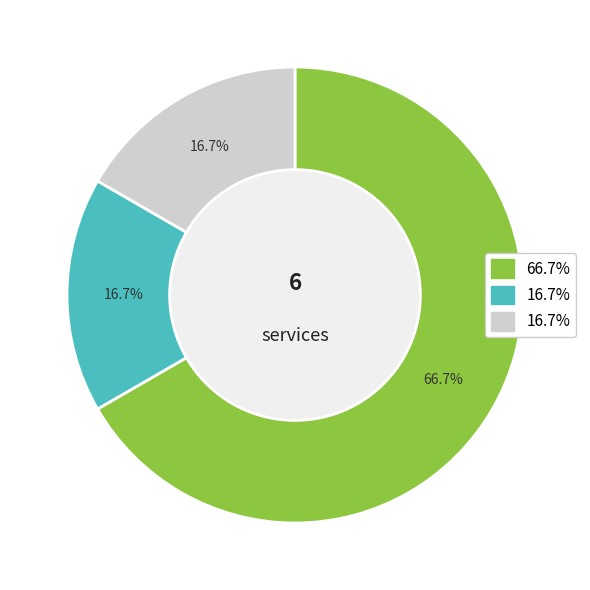

Does any single category account for the majority?

Yes